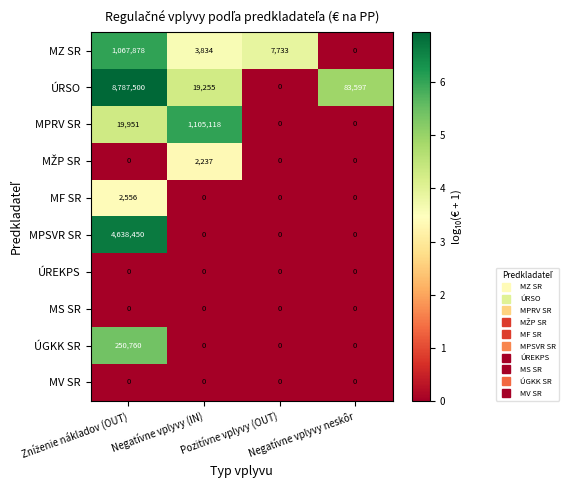

Which series has the largest total across all categories?

ÚRSO